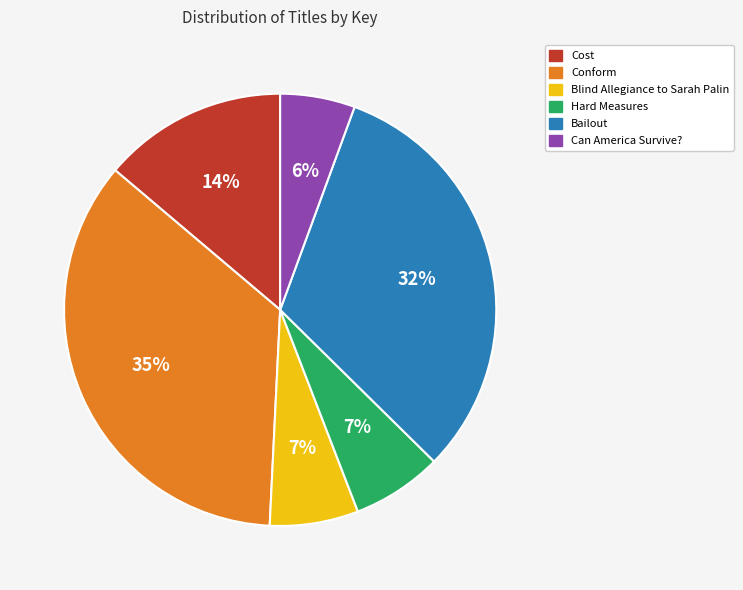

Do Bailout and Cost together represent more than half of the pie?

No